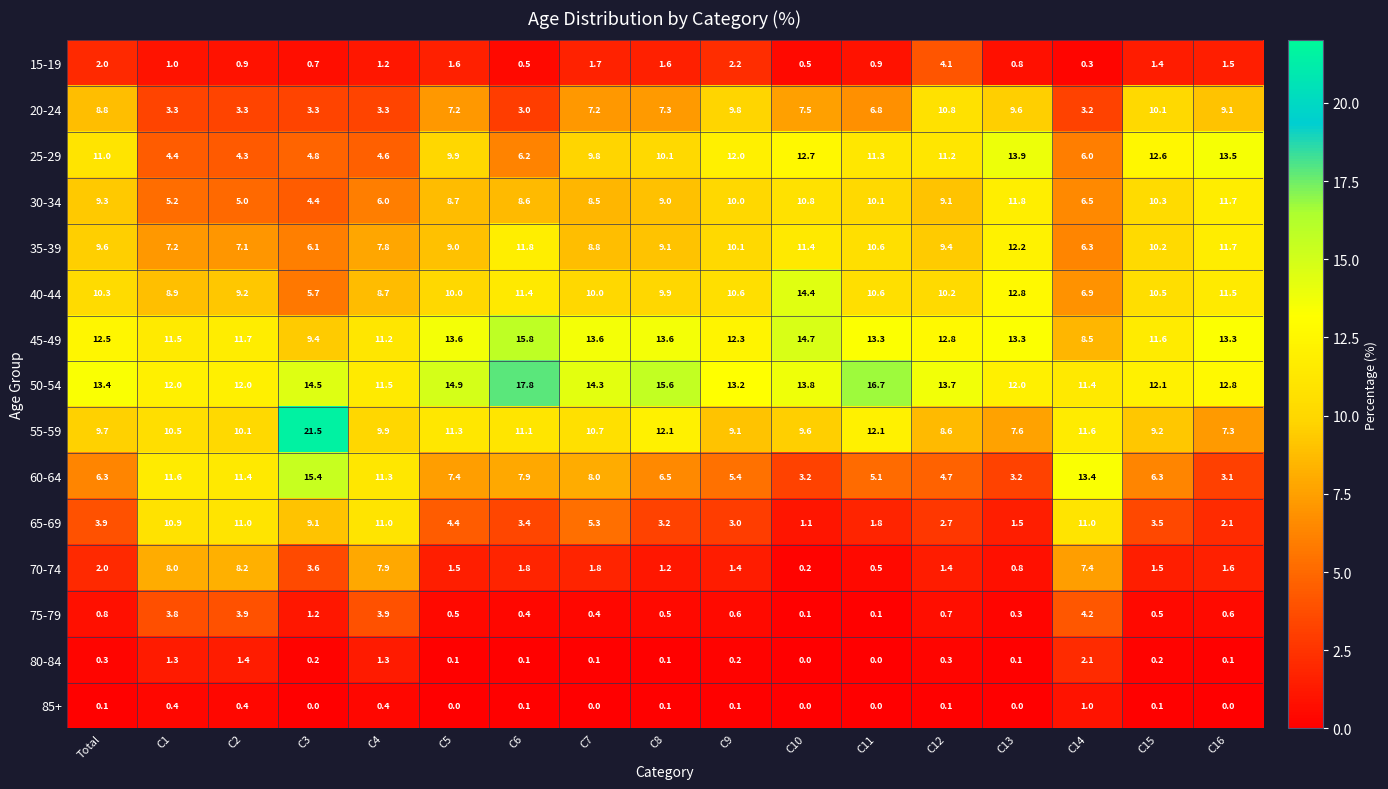

What is the sum of the 55-59 values at C7 and C1?

21.2